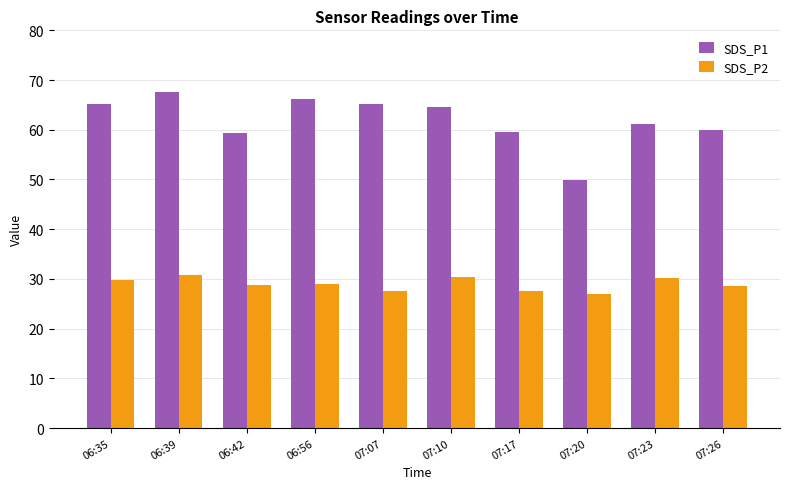

Which series has the largest range (max minus min)?

SDS_P1